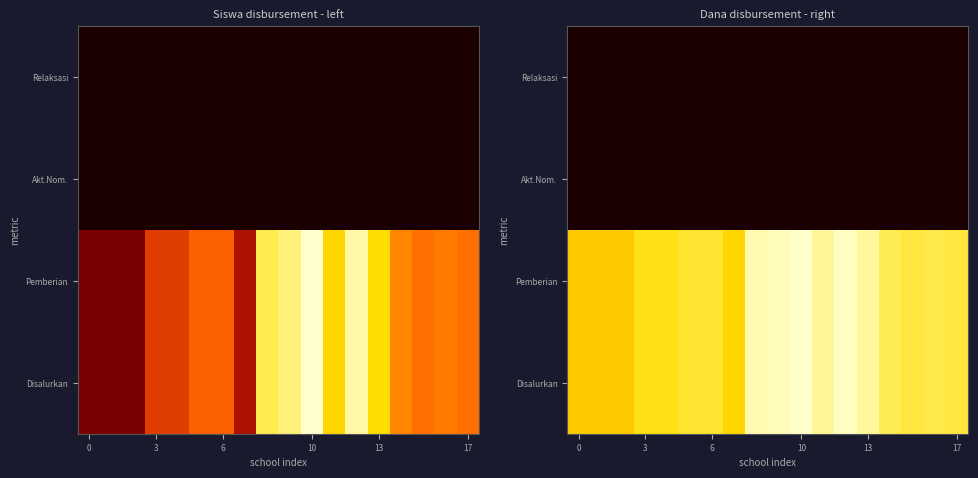

What is the spread (max minus min) of values at 13?

14.1